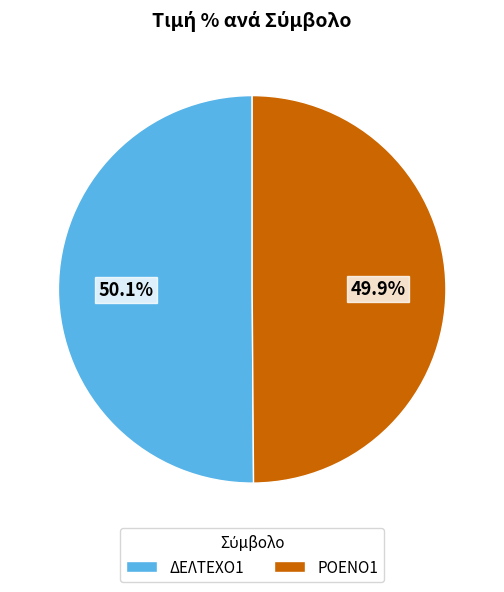

How much of the chart is everything except ΔΕΛΤΕΧΟ1?

49.9%